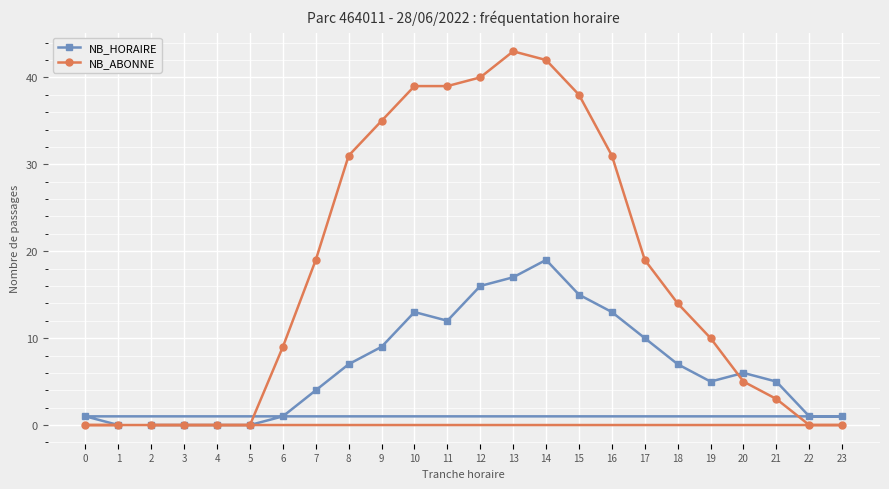

Is this an area chart (filled region under the line)?

No